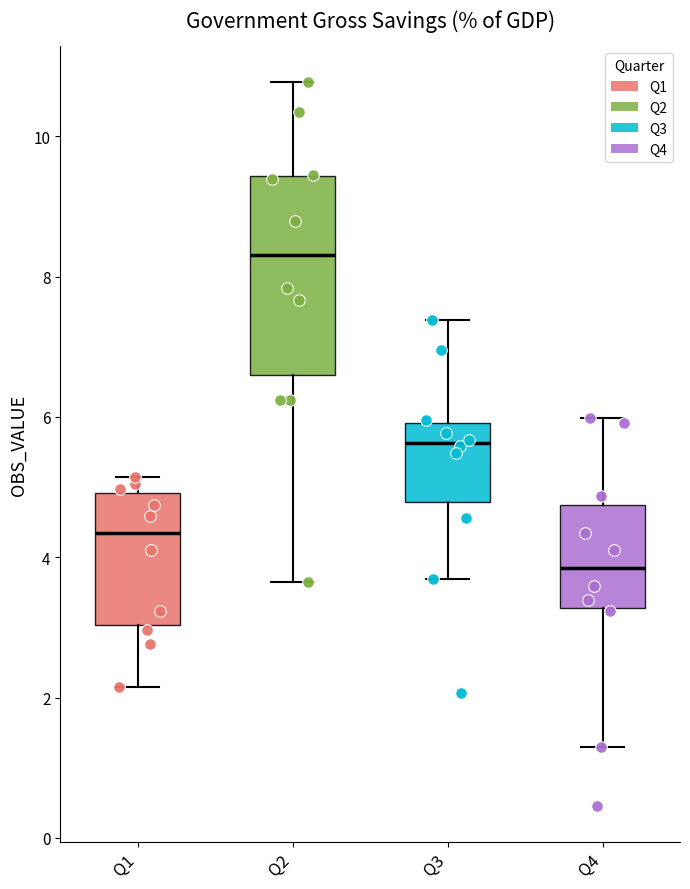

Which box has the highest median line?

Q2